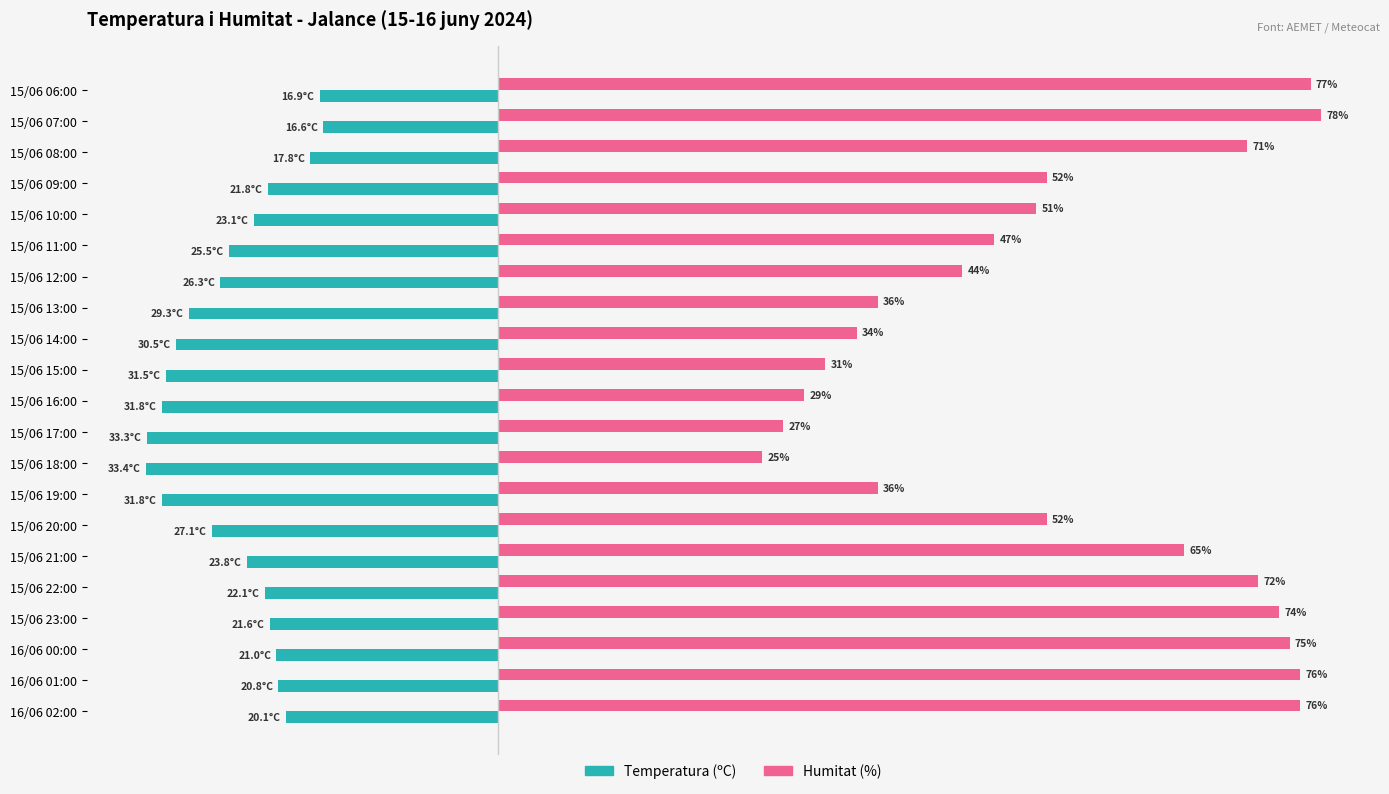

List the series in order of their peak value, highest first.

Humitat (%), Temperatura (ºC)